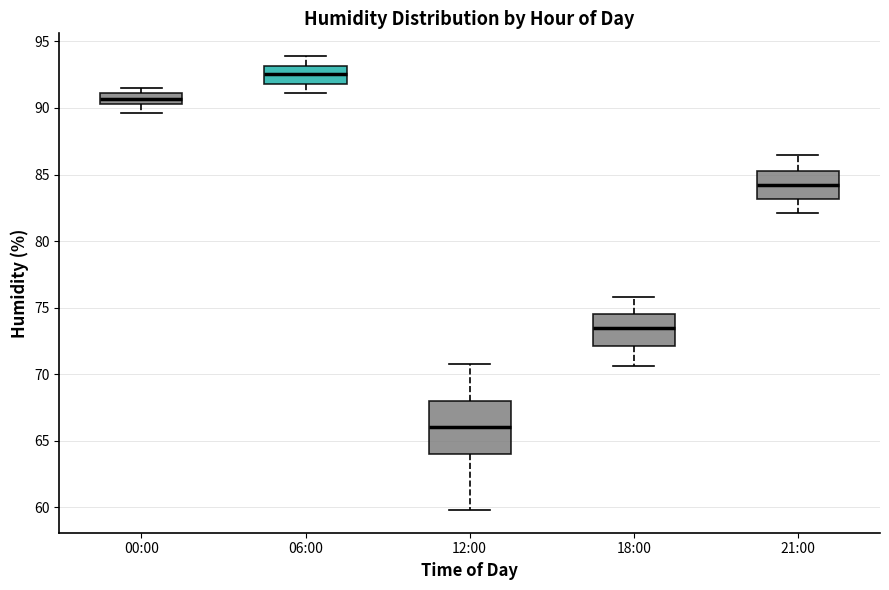

Reading left to right, transcribe this box plot: for each box, give where its median line is, the range the box spans, and where its two whiskers end, as read against the y-axis. The values are not printed on the chart, so give them approximately, as read against the axis.

00:00: median 90.5 (inside the box), box 90.5 to 91.0, whiskers 89.5 to 91.5
06:00: median 92.5, box 92.0 to 93.0, whiskers 91.0 to 94.0
12:00: median 66.0, box 64.0 to 68.0, whiskers 60.0 to 71.0
18:00: median 73.5, box 72.0 to 74.5, whiskers 70.5 to 76.0
21:00: median 84.0, box 83.0 to 85.5, whiskers 82.0 to 86.5